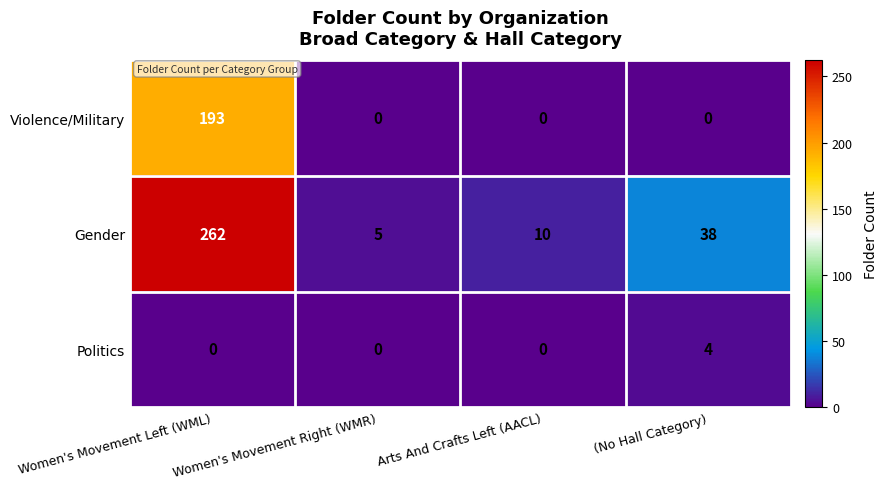

How many data points in Politics are above 0?

1